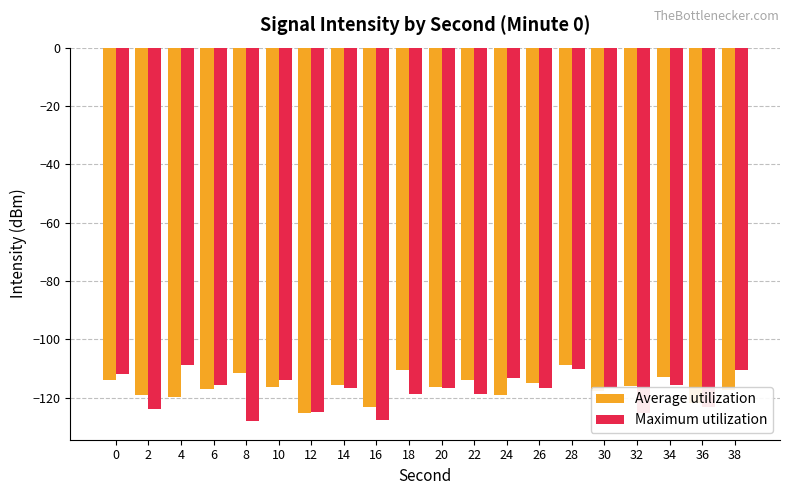

Is the value of Average utilization at 36 greater than the value of Maximum utilization at 8?

Yes